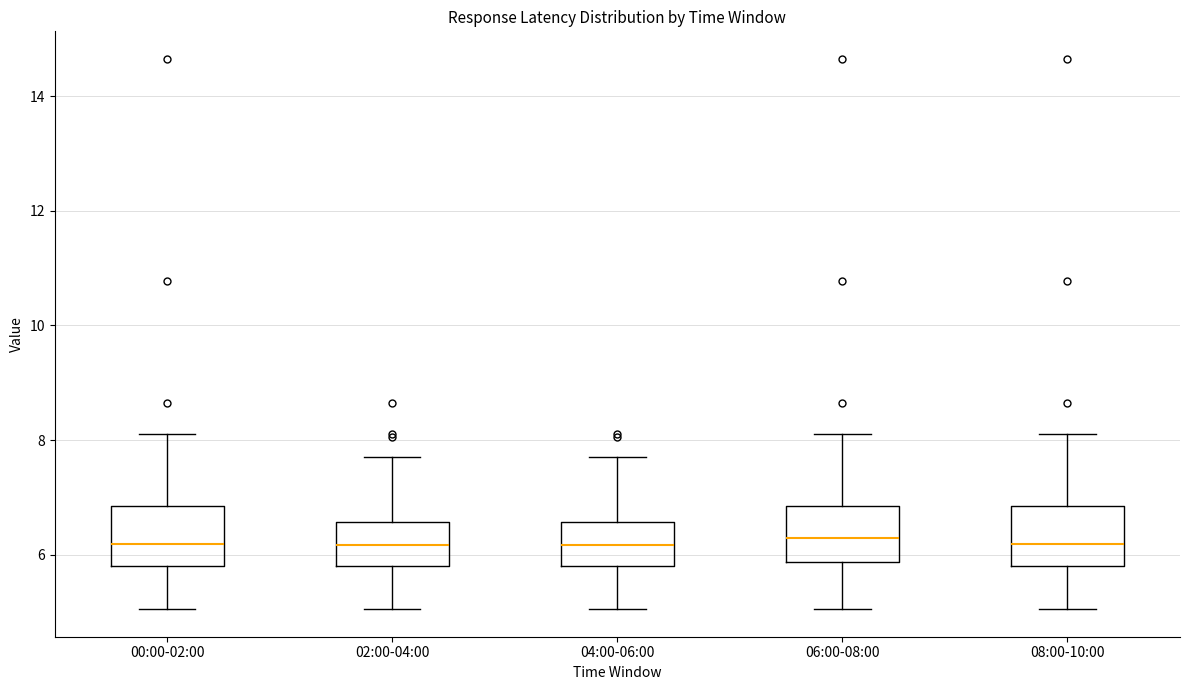

Reading left to right, read every box against the y-axis: the position of its median line, the range the box covers, and the ends of its whiskers. The values are not printed on the chart, so give them approximately, as read against the axis.

00:00-02:00: median 6.2, box 5.8 to 6.8, whiskers 5.0 to 8.2
02:00-04:00: median 6.2, box 5.8 to 6.6, whiskers 5.0 to 7.8
04:00-06:00: median 6.2, box 5.8 to 6.6, whiskers 5.0 to 7.8
06:00-08:00: median 6.2, box 5.8 to 6.8, whiskers 5.0 to 8.2
08:00-10:00: median 6.2, box 5.8 to 6.8, whiskers 5.0 to 8.2